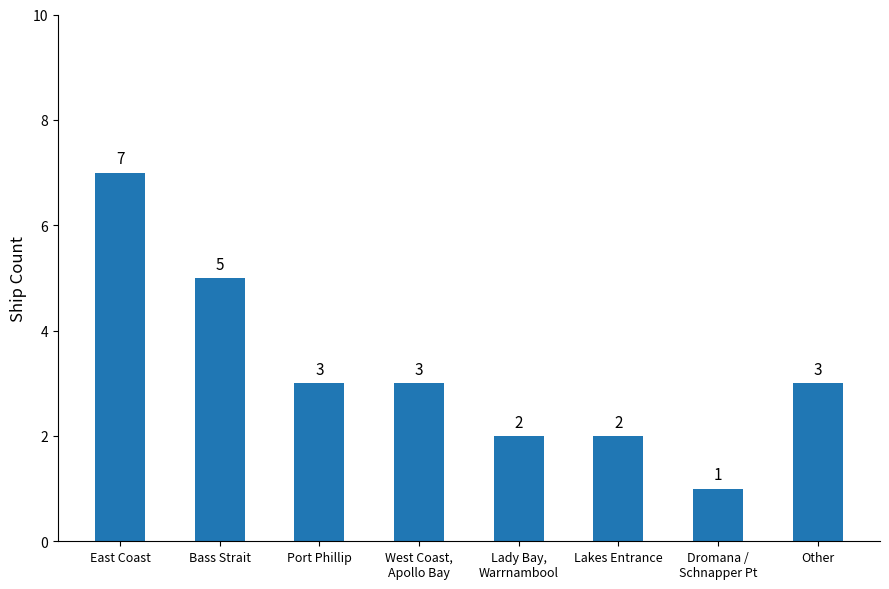

Reading left to right, extract all data points from this chart.

7	5	3	3	2	2	1	3